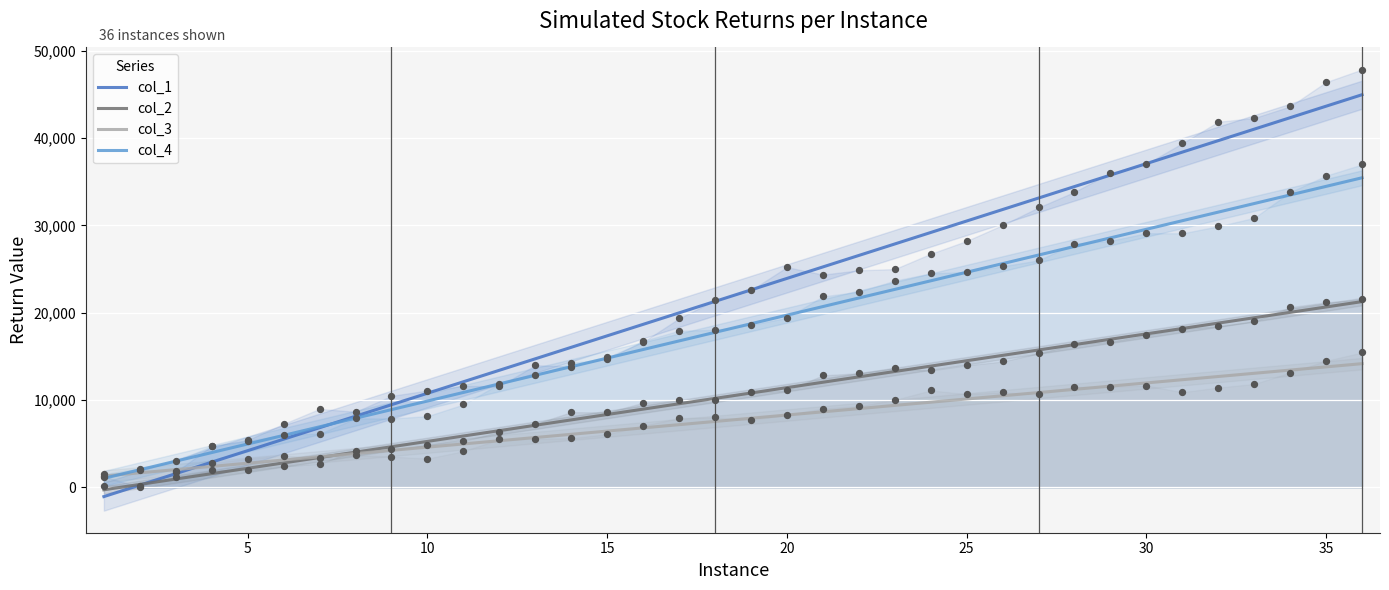

Which series has the largest total across all categories?

col_1